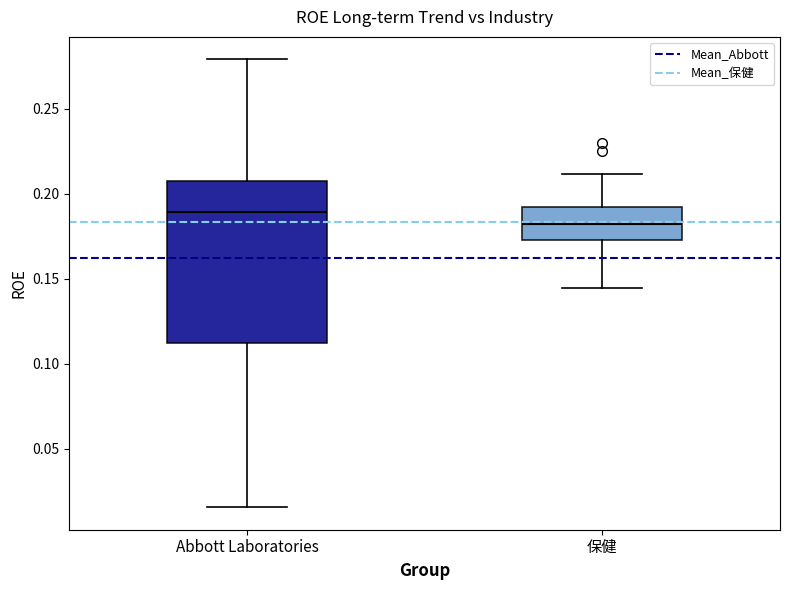

Reading left to right, transcribe this box plot: for each box, give where its median line is, the range the box spans, and where its two whiskers end, as read against the y-axis. The values are not printed on the chart, so give them approximately, as read against the axis.

Abbott Laboratories: median 0.190, box 0.110 to 0.210, whiskers 0.015 to 0.280
保健: median 0.180, box 0.175 to 0.190, whiskers 0.145 to 0.210